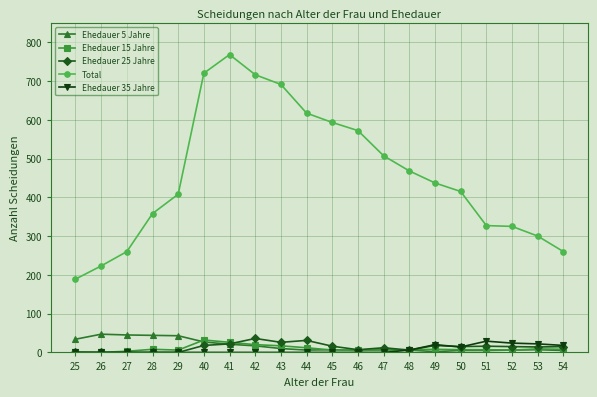

Count the number of data series in this chart.

5